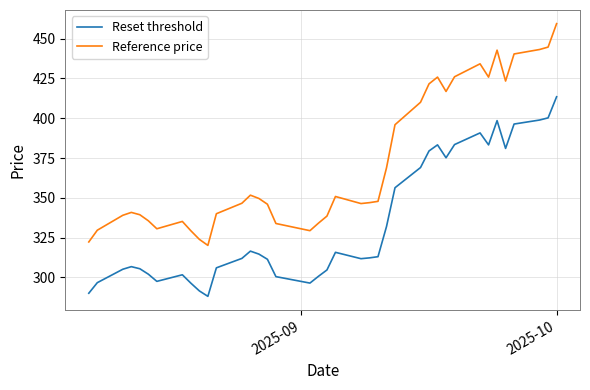

Which series has the largest range (max minus min)?

Reference price